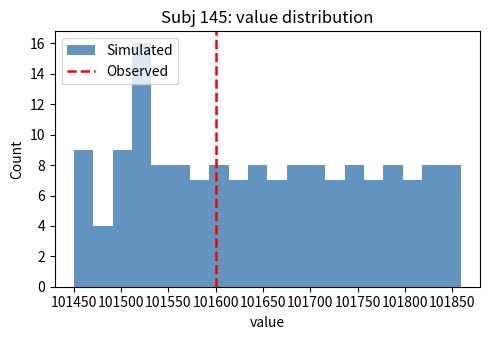

How tall is the bar that spans 101675 to 101695 on the x-axis? Neither the bar edges nor the heights are printed on the chart, so give them approximately, as read against the axes.

8